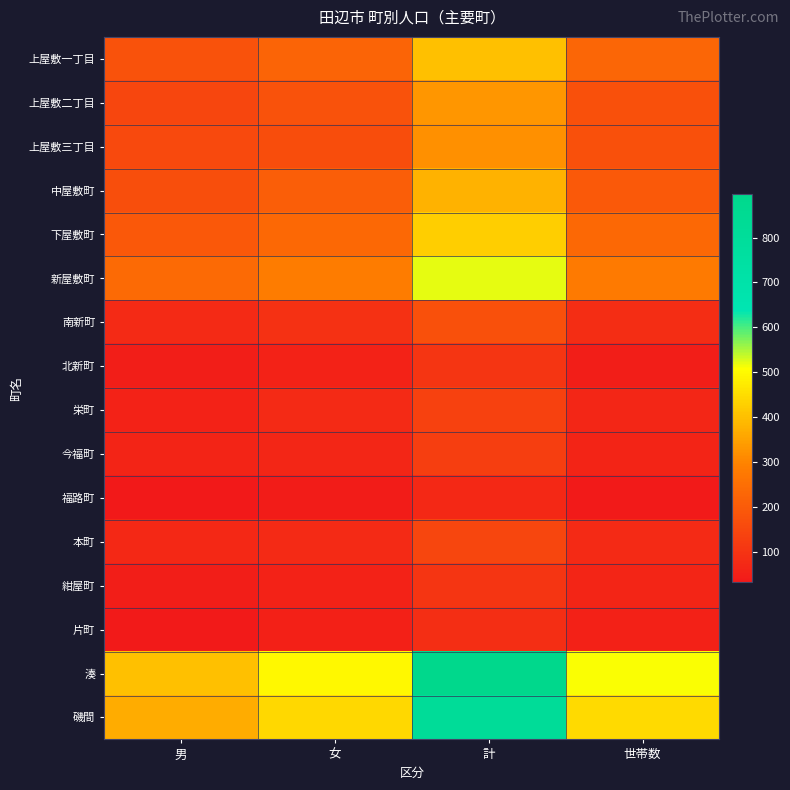

Reading left to right, transcribe all the data shown in this chart.

上屋敷一丁目: 男=181	女=222	計=403	世帯数=231
上屋敷二丁目: 男=150	女=181	計=331	世帯数=174
上屋敷三丁目: 男=157	女=166	計=323	世帯数=174
中屋敷町: 男=168	女=211	計=379	世帯数=195
下屋敷町: 男=192	女=234	計=426	世帯数=235
新屋敷町: 男=239	女=283	計=522	世帯数=281
南新町: 男=78	女=94	計=172	世帯数=86
北新町: 男=49	女=57	計=106	世帯数=48
栄町: 男=58	女=77	計=135	世帯数=68
今福町: 男=60	女=70	計=130	世帯数=62
福路町: 男=33	女=40	計=73	世帯数=39
本町: 男=72	女=79	計=151	世帯数=77
紺屋町: 男=48	女=59	計=107	世帯数=64
片町: 男=37	女=52	計=89	世帯数=54
湊: 男=401	女=496	計=897	世帯数=509
磯間: 男=370	女=442	計=812	世帯数=445